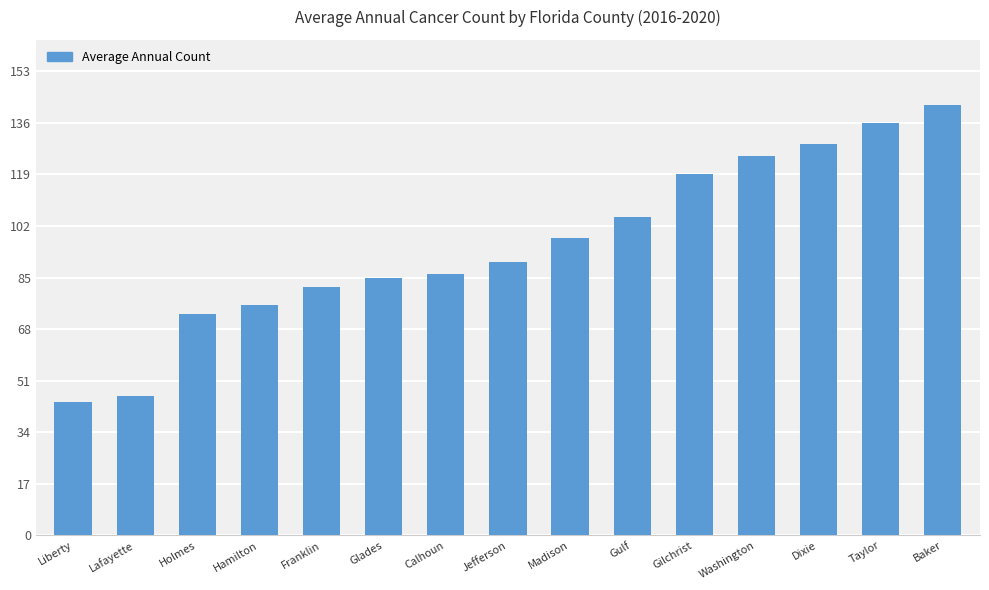

Is it true that the value at Taylor is 187?

False